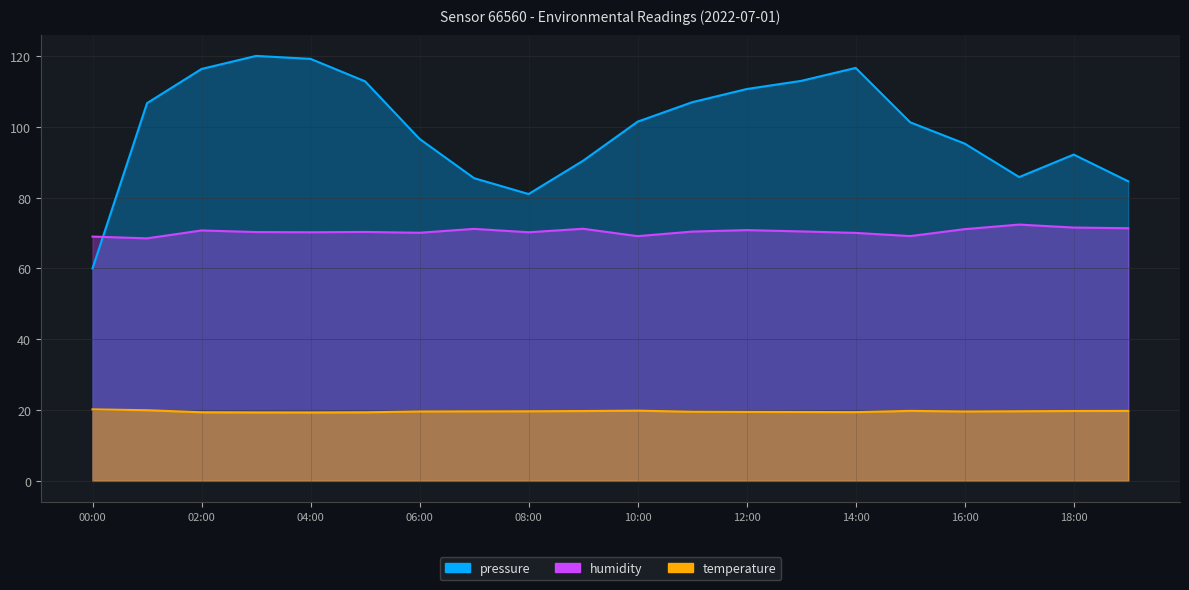

What is the value of the pressure point at the 5th from the left?

119.2